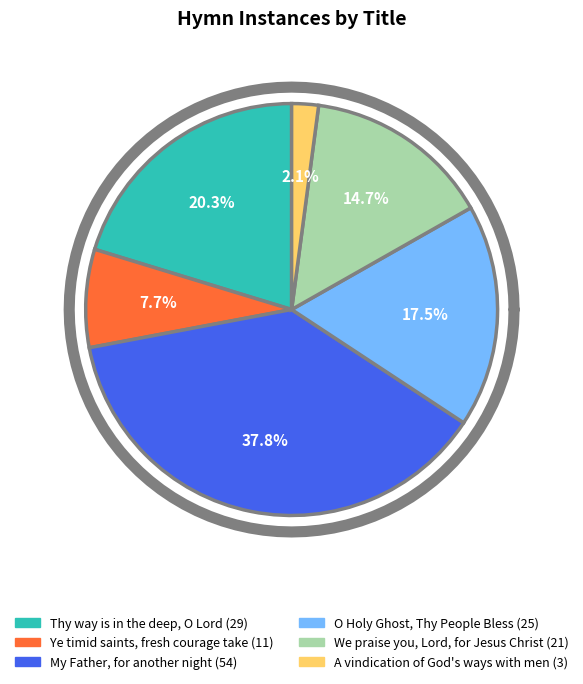

To the nearest percent, what is the average slice percentage?

17%